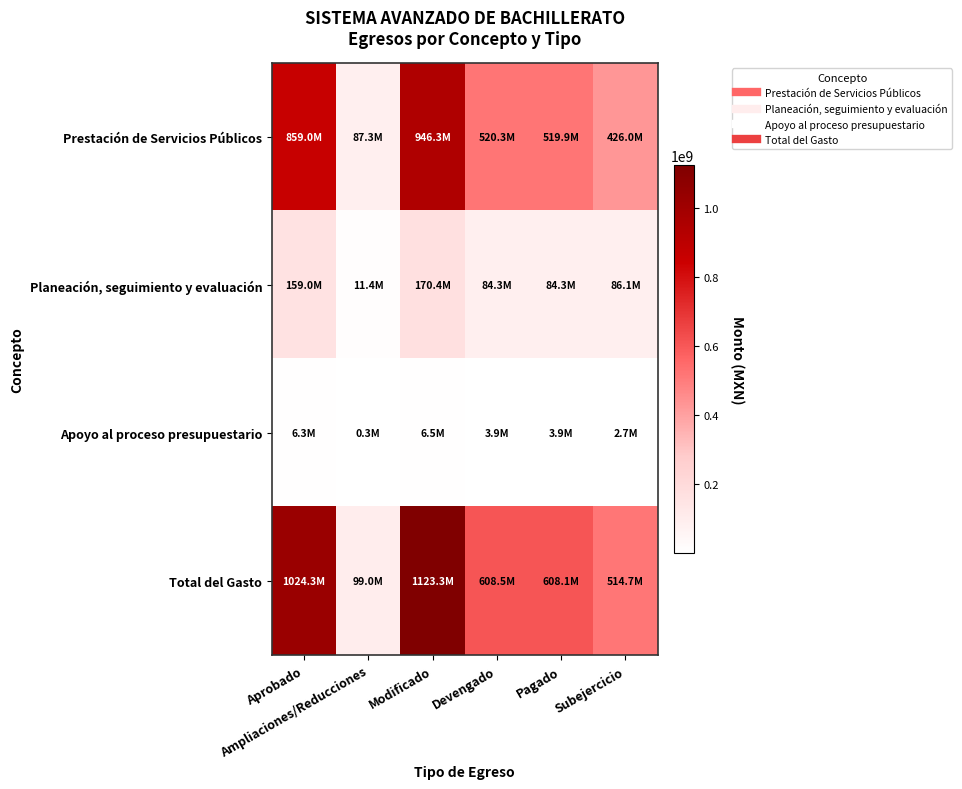

What is the minimum value shown in the chart?

256335.9